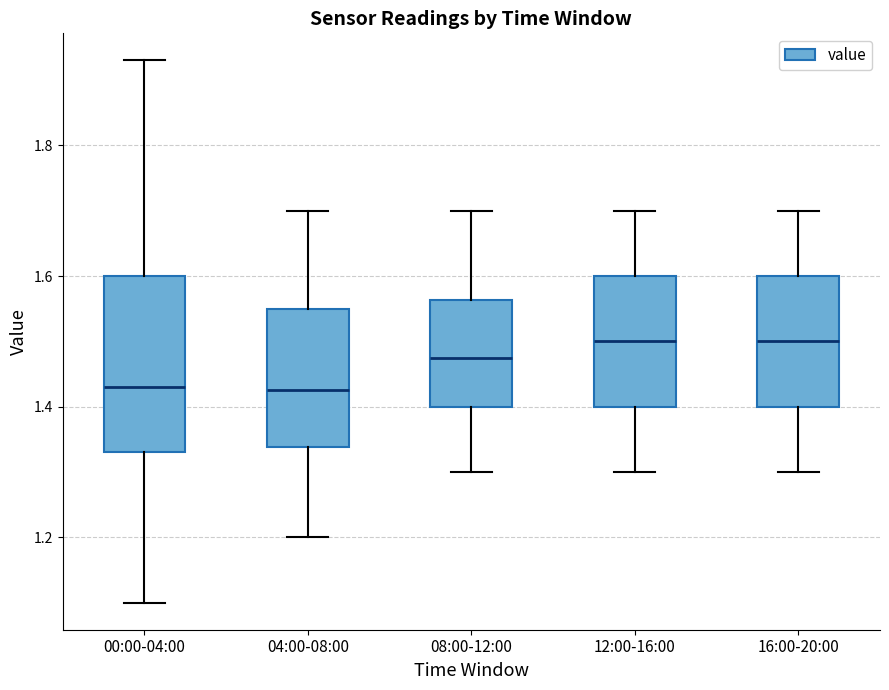

Reading left to right, transcribe this box plot: for each box, give where its median line is, the range the box spans, and where its two whiskers end, as read against the y-axis. The values are not printed on the chart, so give them approximately, as read against the axis.

00:00-04:00: median 1.44, box 1.34 to 1.60, whiskers 1.10 to 1.94
04:00-08:00: median 1.42, box 1.34 to 1.56, whiskers 1.20 to 1.70
08:00-12:00: median 1.48, box 1.40 to 1.56, whiskers 1.30 to 1.70
12:00-16:00: median 1.50, box 1.40 to 1.60, whiskers 1.30 to 1.70
16:00-20:00: median 1.50, box 1.40 to 1.60, whiskers 1.30 to 1.70